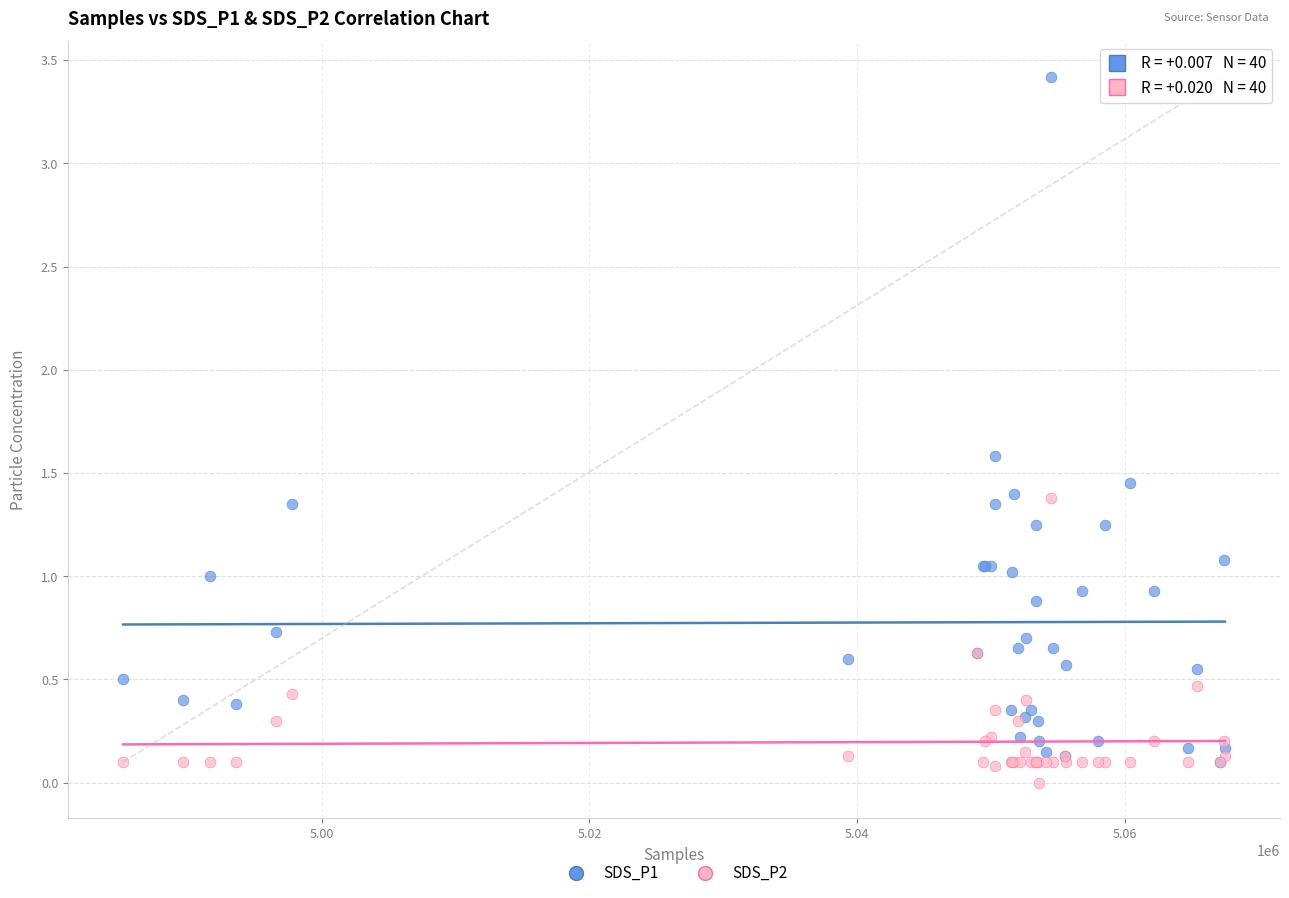

What are all the series names shown in the legend?

SDS_P1, SDS_P2